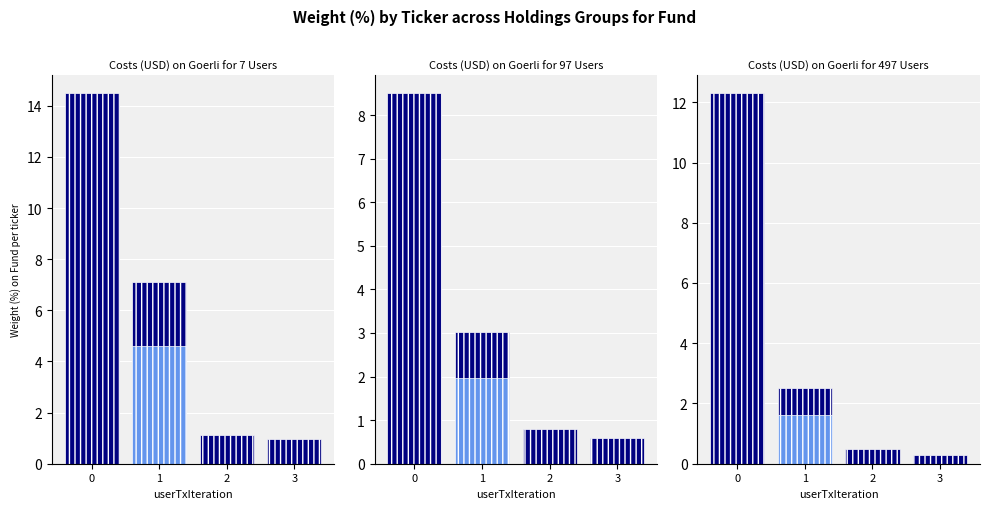

What is the value of the Other Holdings bar at the 2nd from the left?

2.5